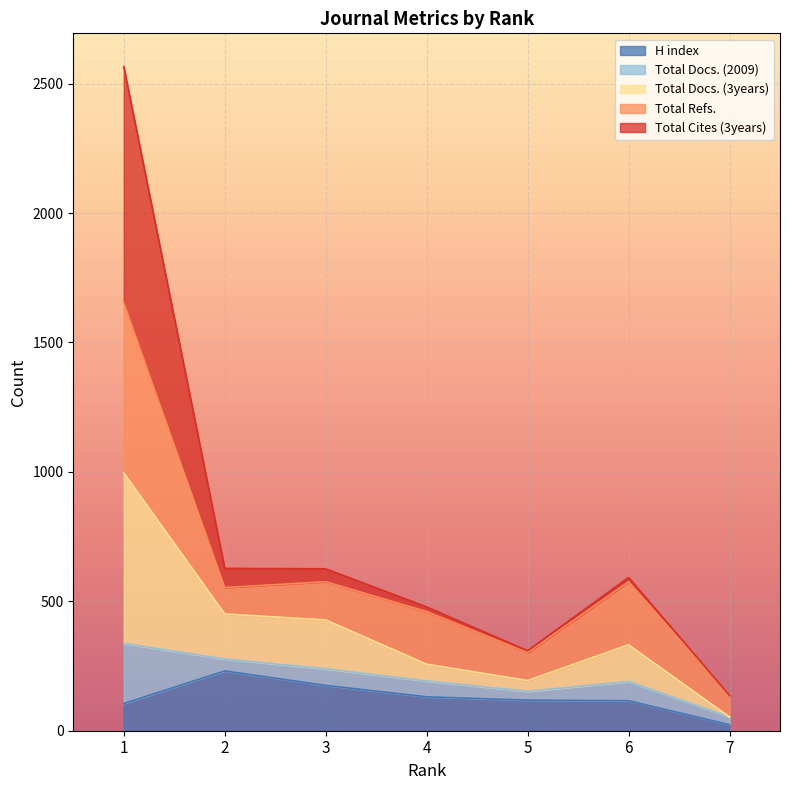

Between 7 and 6, which is larger?

6